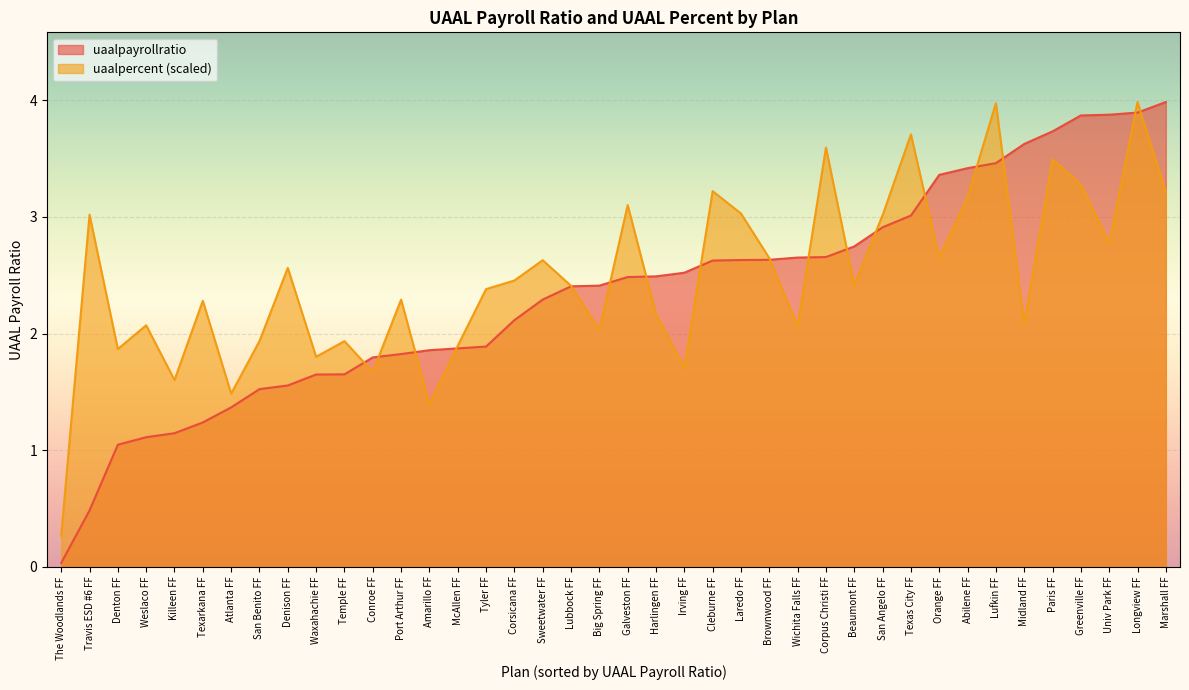

What is the difference between the maximum and minimum values in the uaalpercent series?

3.7